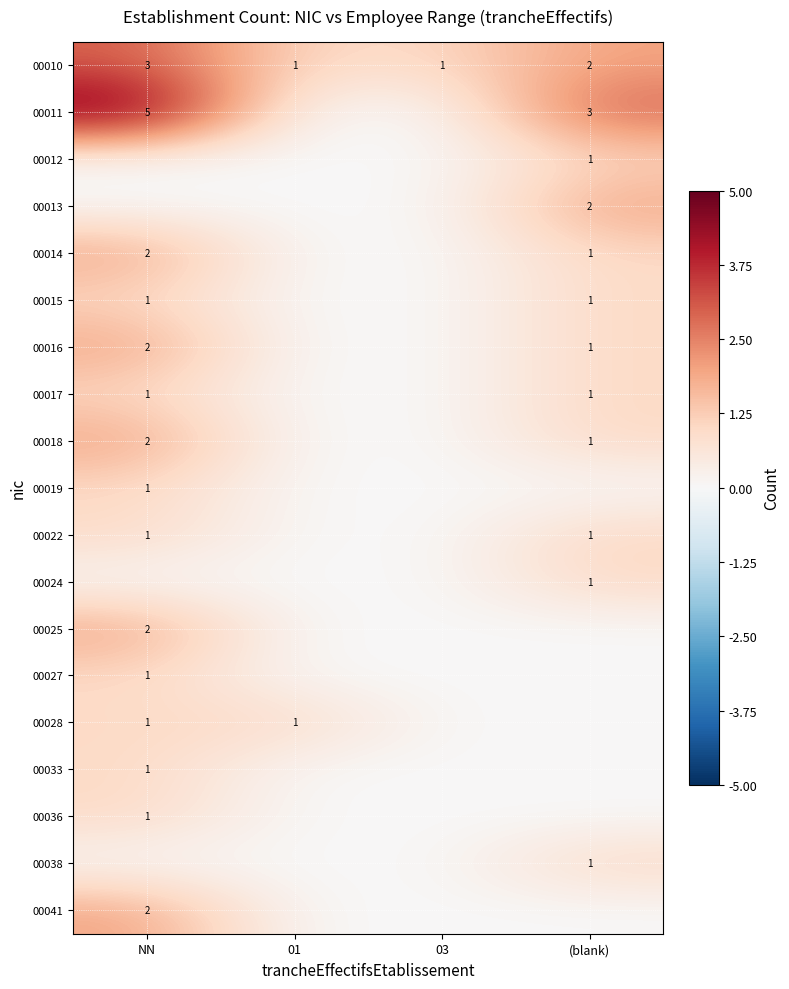

True or false: 00015 has a value of 1 at NN.

True